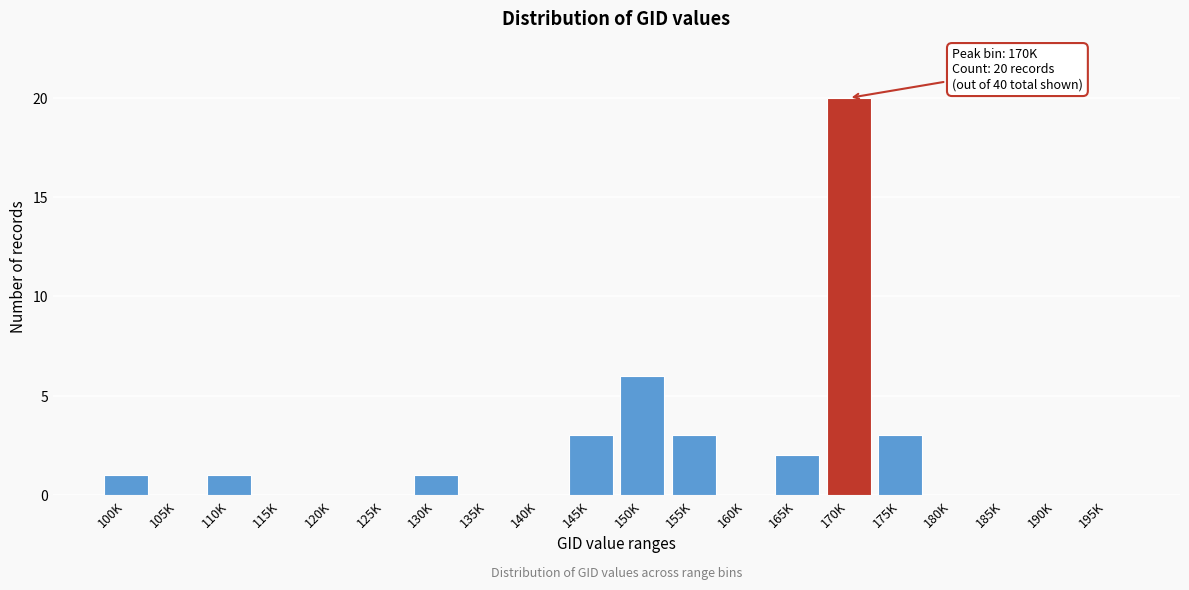

Reading left to right, transcribe all the data shown in this chart.

100K=1	105K=0	110K=1	115K=0	120K=0	125K=0	130K=1	135K=0	140K=0	145K=3	150K=6	155K=3	160K=0	165K=2	170K=20	175K=3	180K=0	185K=0	190K=0	195K=0